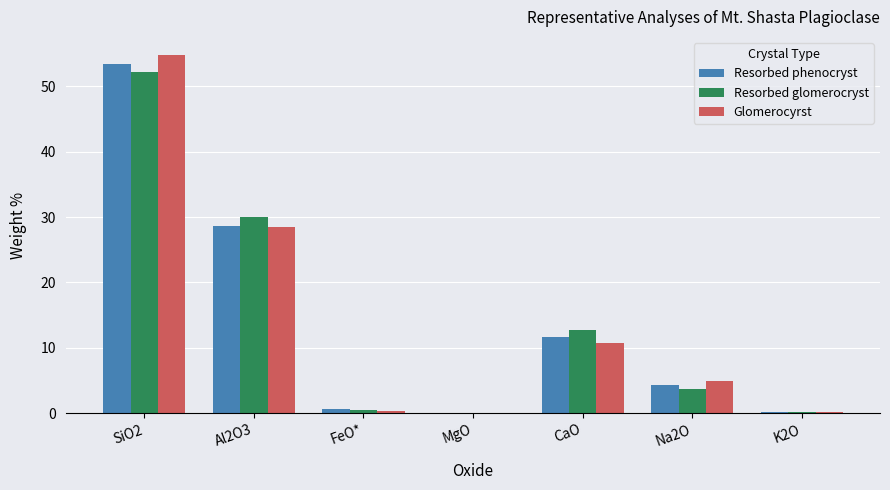

What is the sum of all Glomerocyrst values?

99.5